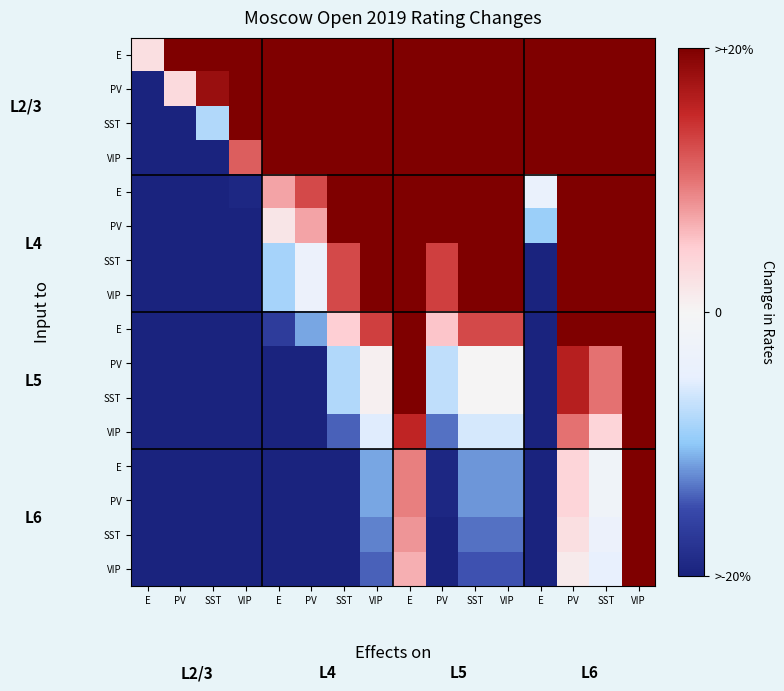

What is the total value across all series at PV?

-1925